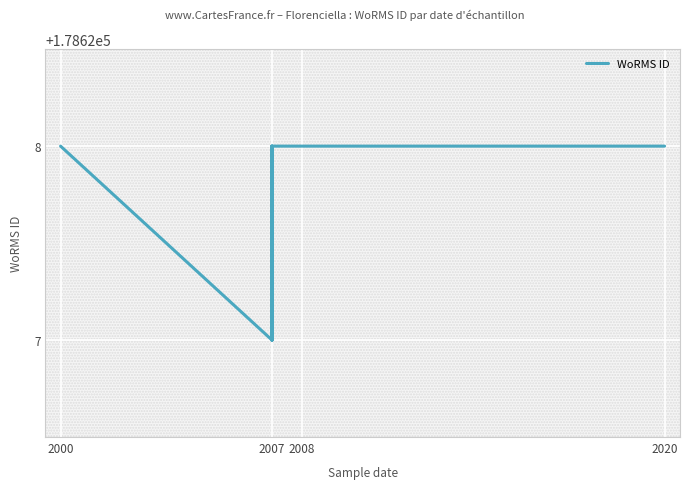

What is the smallest value displayed?

178627